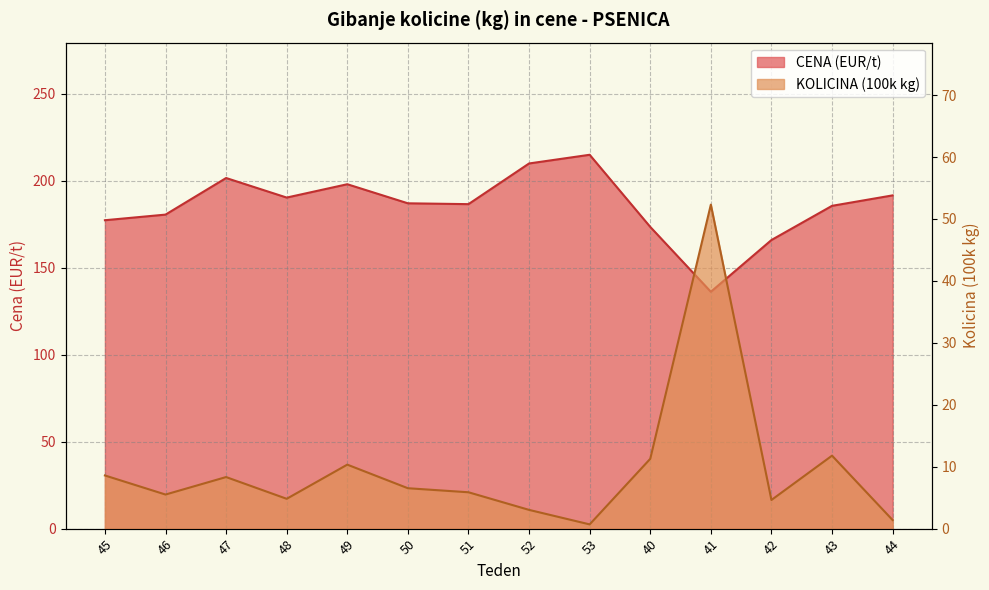

What are all the series names shown in the legend?

CENA (EUR/t), KOLICINA (100k kg)